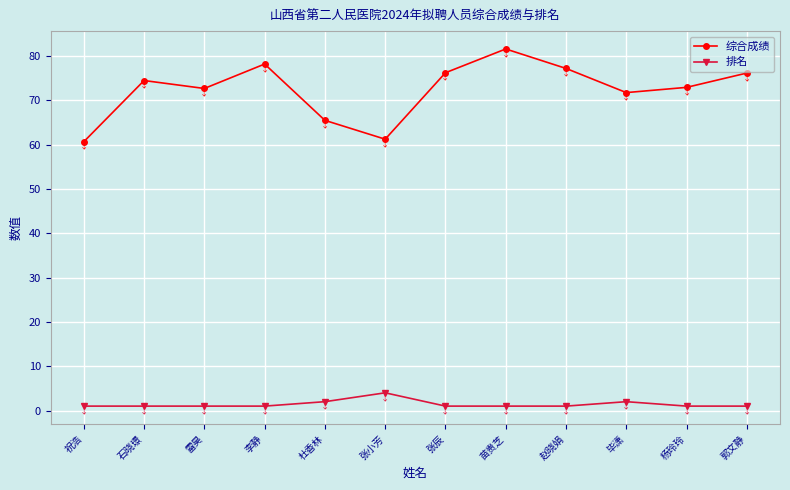

What is the sum of all 综合成绩 values?

868.1